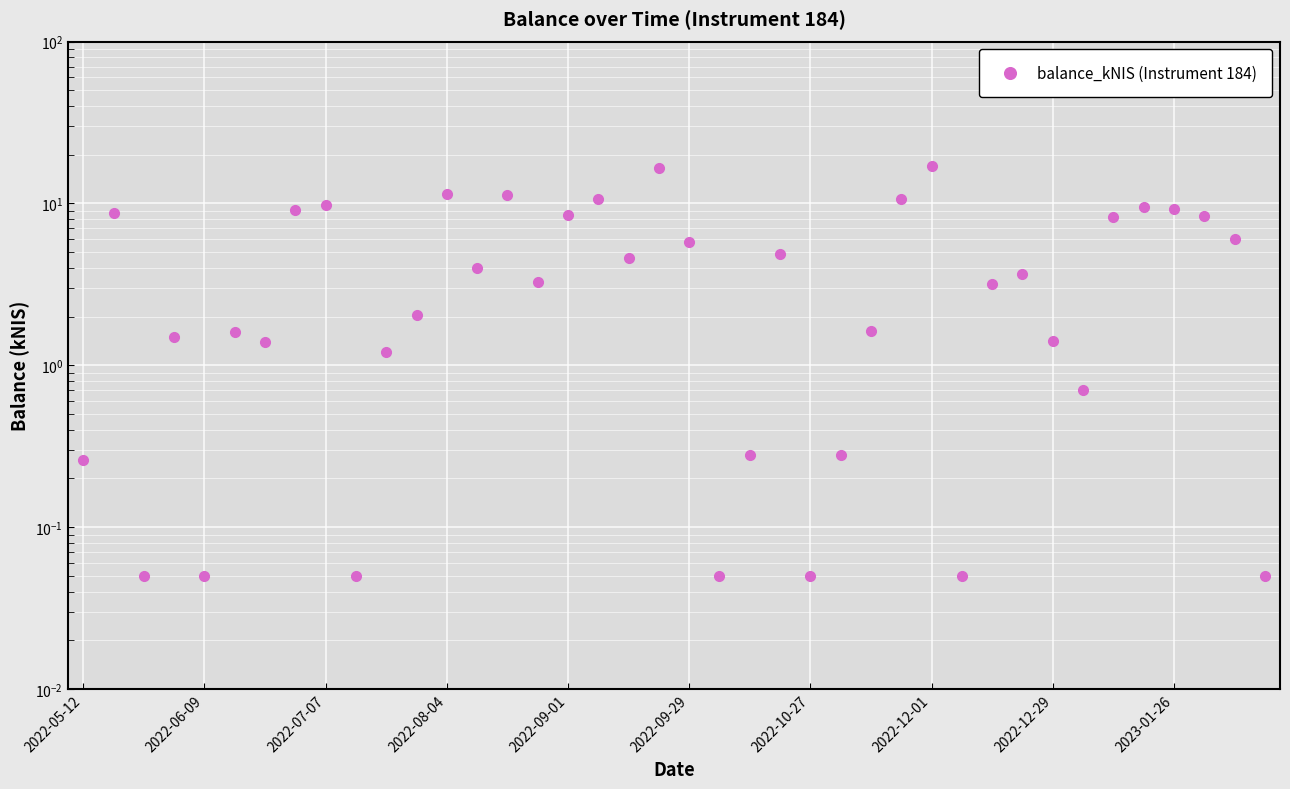

Between 11 and 2022-12-01, which is larger?

2022-12-01